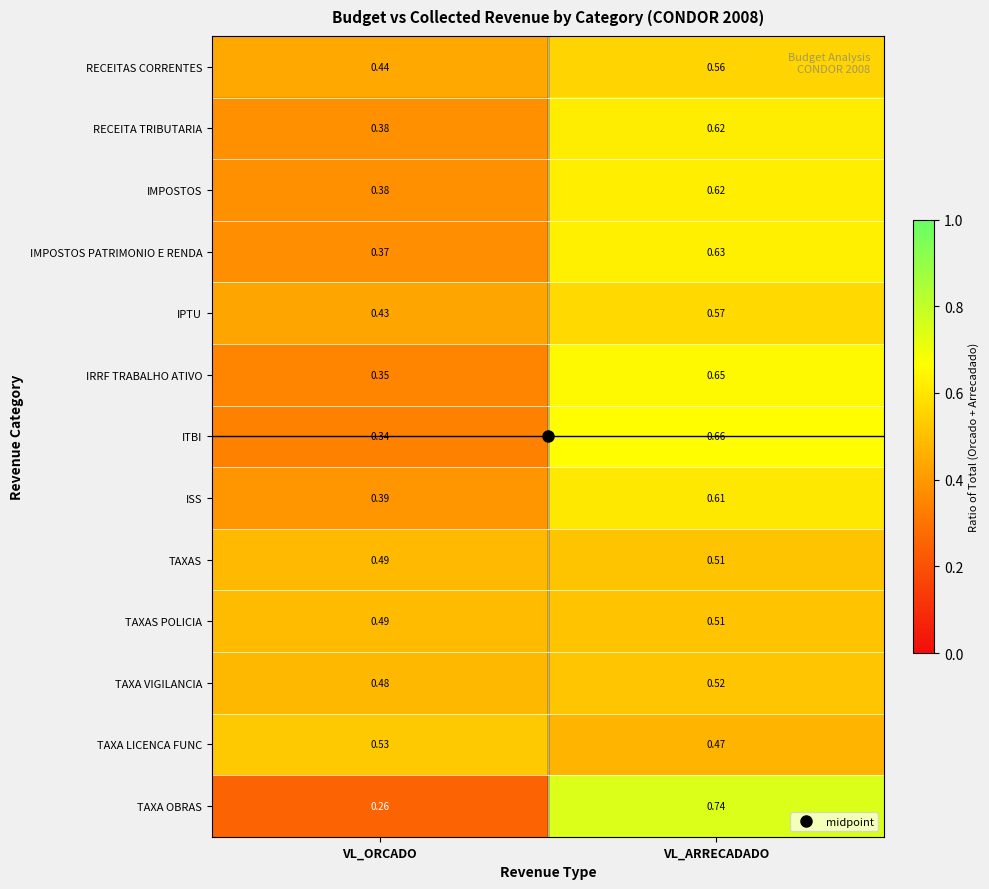

Which series changed the most between VL_ORCADO and VL_ARRECADADO?

TAXA OBRAS